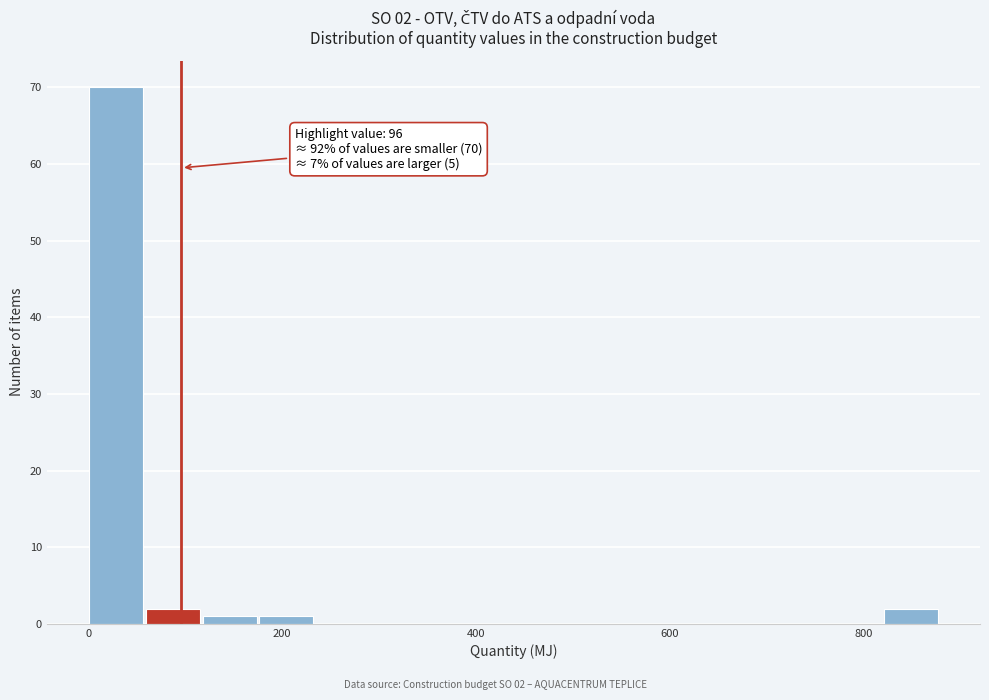

Around what value on the x-axis is the tallest bar? Give the approximate position of its centre, as read against the axis.

20